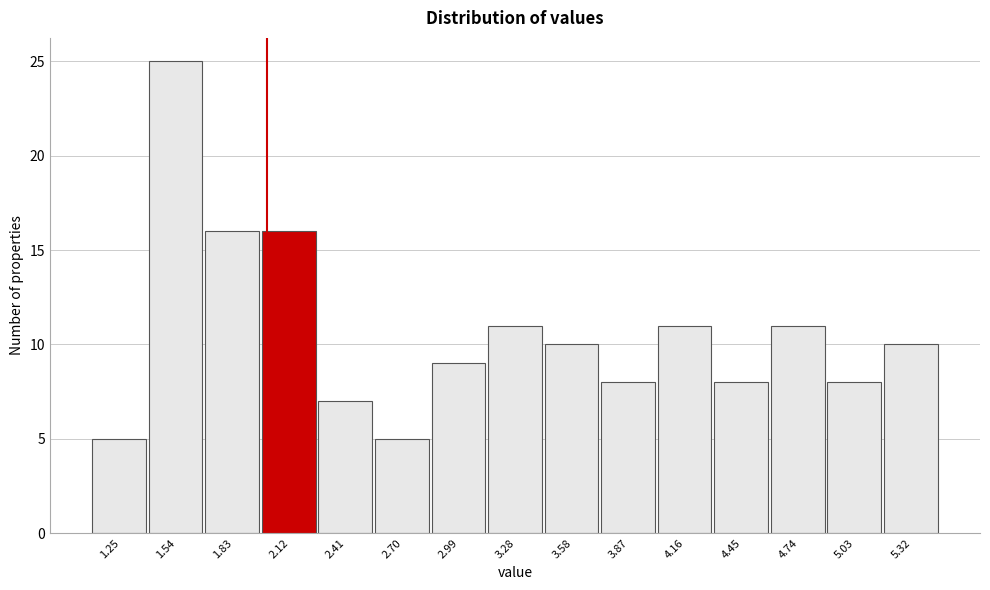

Reading left to right, transcribe this chart: for each bar, give the range it covers on the x-axis and its height. Neither the bar edges nor the heights are printed on the chart, so give them approximately, as read against the axes.

1.10 to 1.40: 5
1.40 to 1.70: 25
1.70 to 1.95: 16
1.95 to 2.25: 16
2.25 to 2.55: 7
2.55 to 2.85: 5
2.85 to 3.15: 9
3.15 to 3.45: 11
3.45 to 3.70: 10
3.70 to 4.00: 8
4.00 to 4.30: 11
4.30 to 4.60: 8
4.60 to 4.90: 11
4.90 to 5.20: 8
5.20 to 5.45: 10